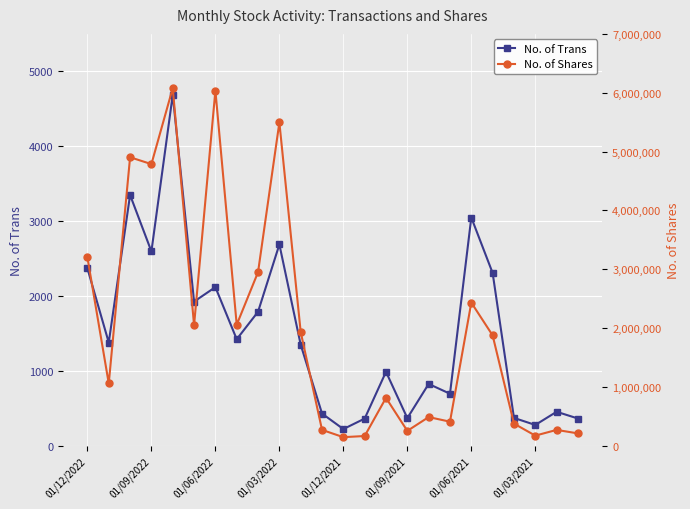

What is the maximum value shown in the chart?

6078143